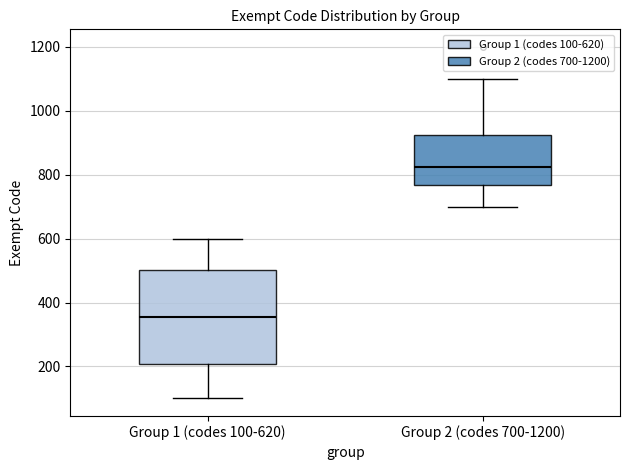

Reading left to right, transcribe this box plot: for each box, give where its median line is, the range the box spans, and where its two whiskers end, as read against the y-axis. The values are not printed on the chart, so give them approximately, as read against the axis.

Group 1 (codes 100-620): median 360, box 200 to 500, whiskers 100 to 600
Group 2 (codes 700-1200): median 820, box 760 to 920, whiskers 700 to 1100